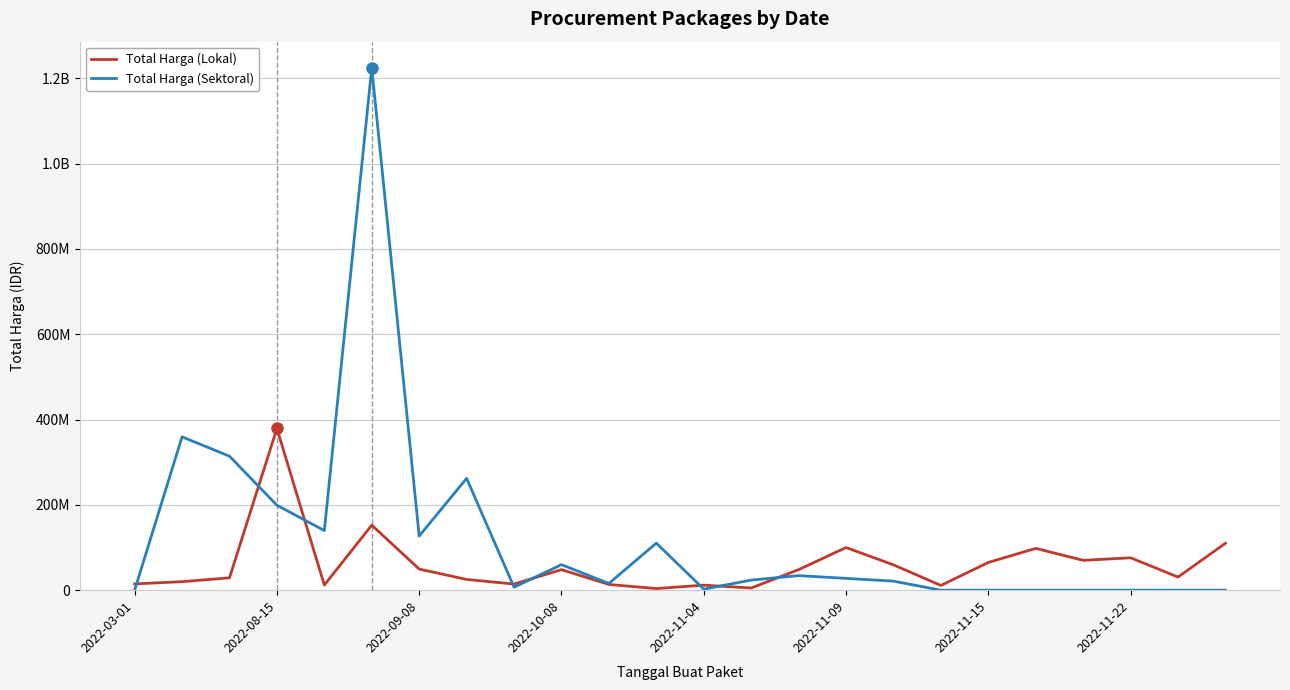

What are all the series names shown in the legend?

Total Harga (Lokal), Total Harga (Sektoral)